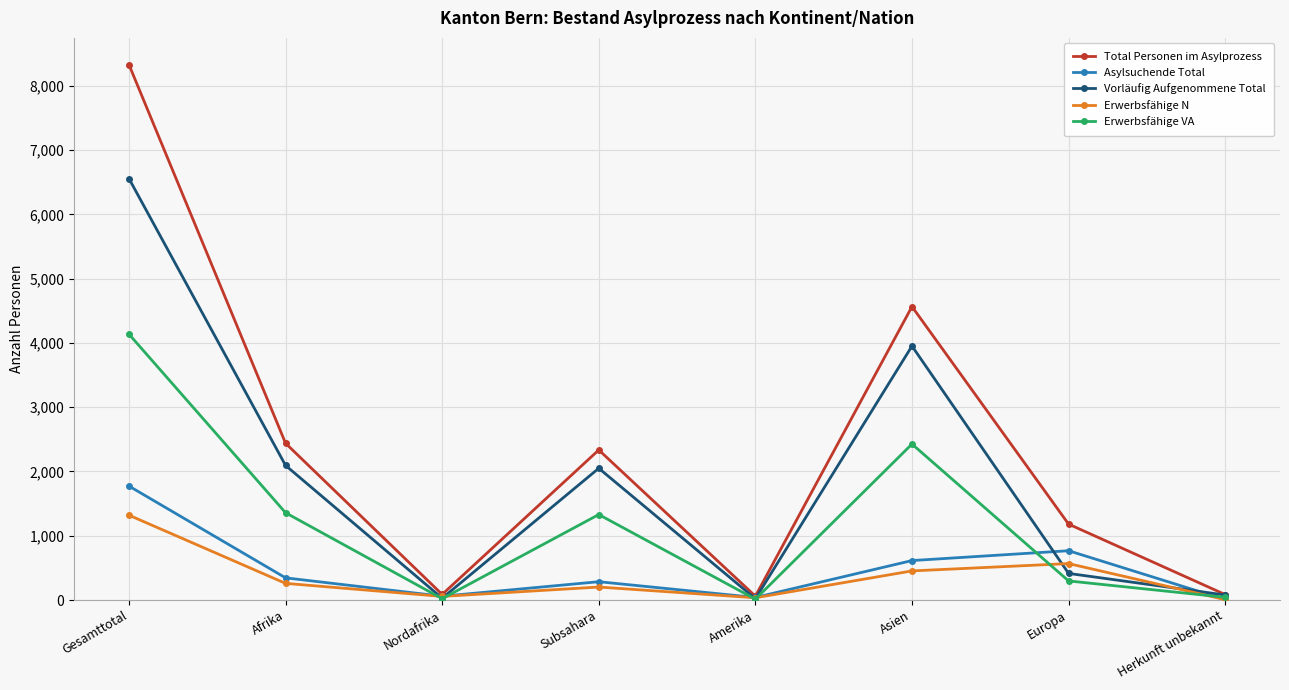

Is it true that Erwerbsfähige VA equals 1330 at Subsahara?

True